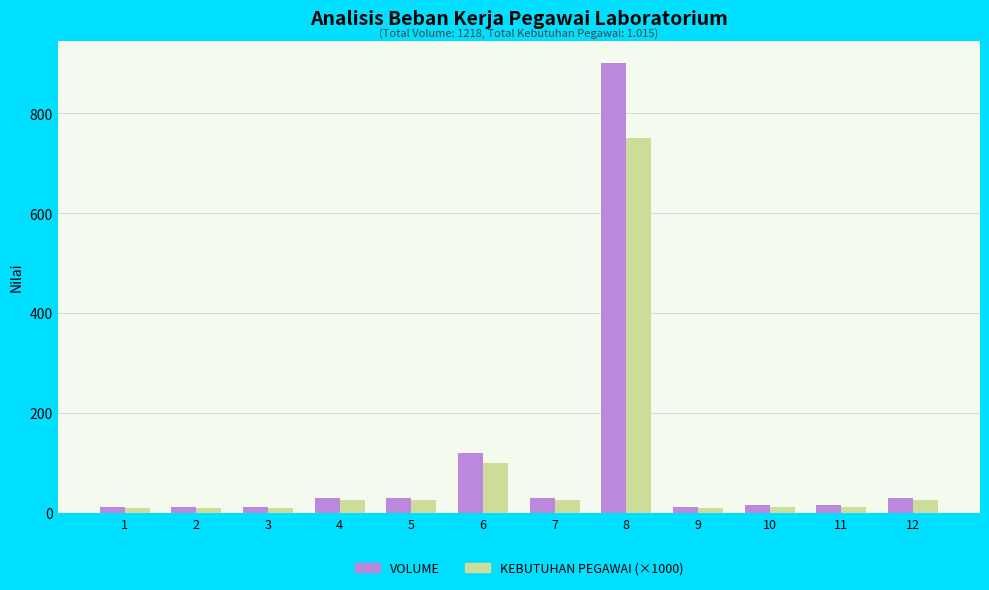

What is the difference between the maximum and second lowest values in the KEBUTUHAN PEGAWAI (×1000) series?

740.0